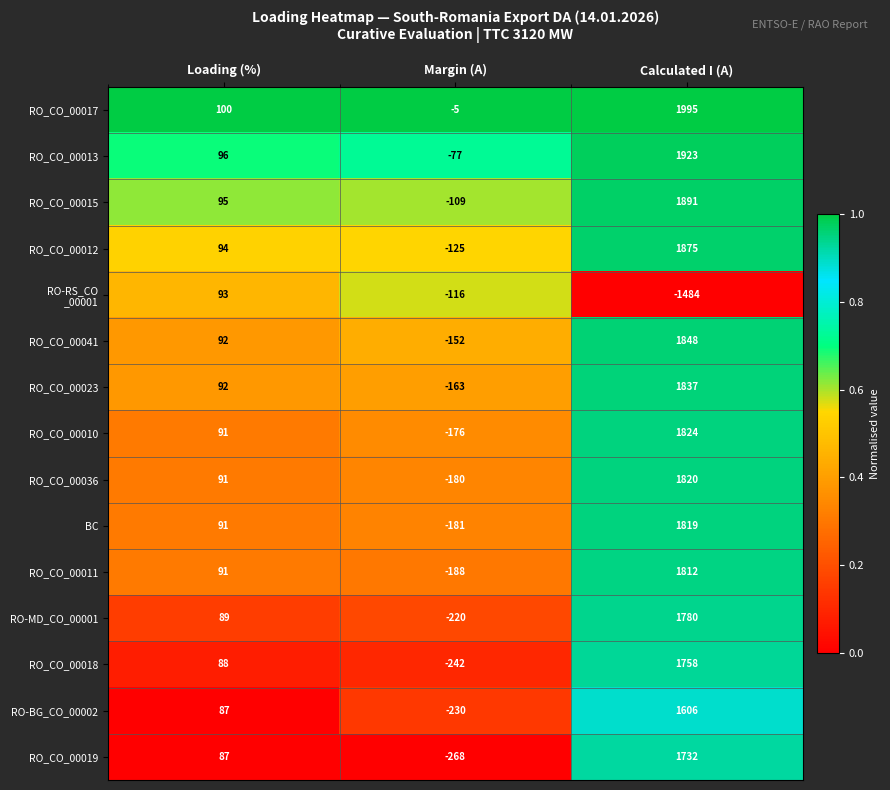

Rank the categories by RO_CO_00012 value from lowest to highest.

Margin (A), Loading (%), Calculated I (A)